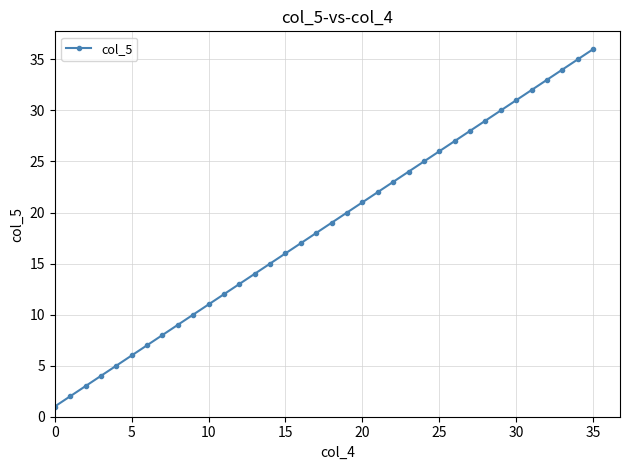

True or false: the data has more than 2 interior local peaks.

False